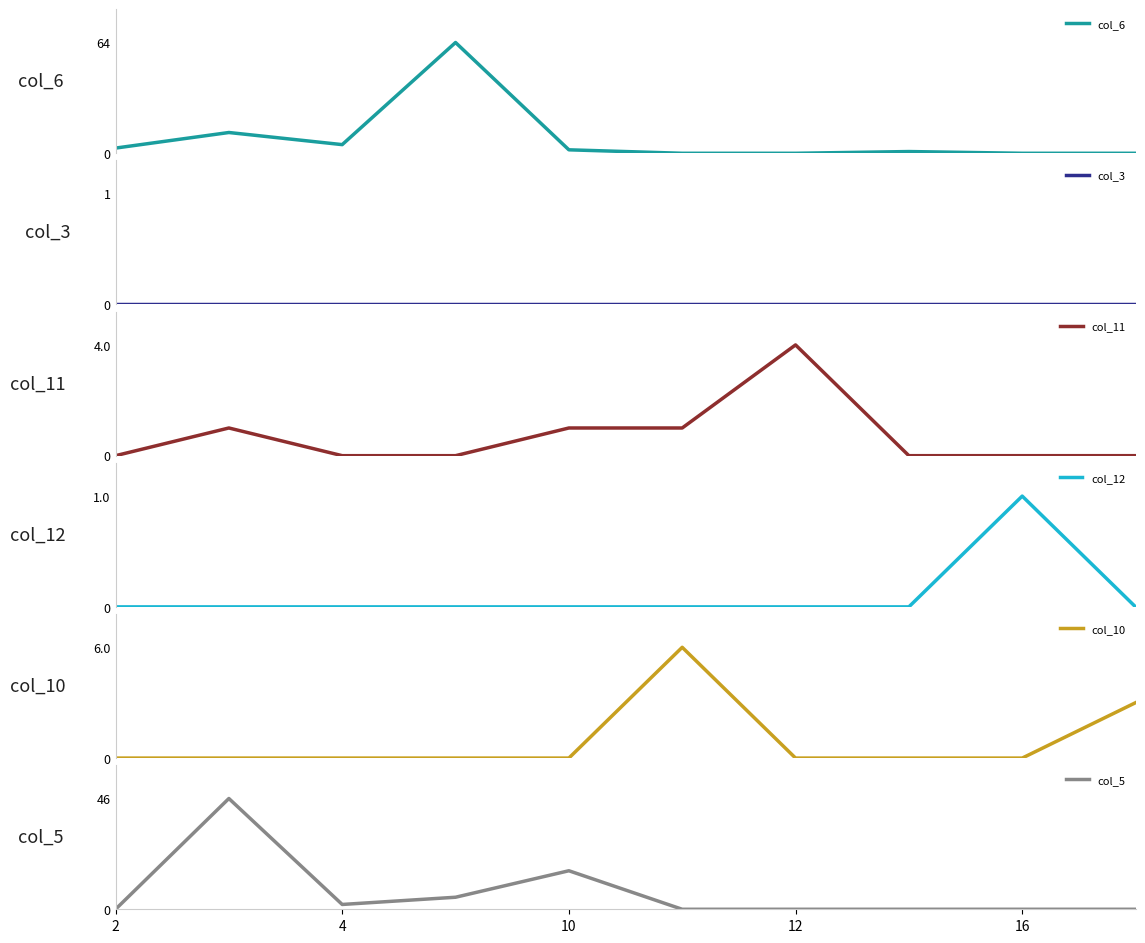

At how many categories does at least one series exceed 32?

2